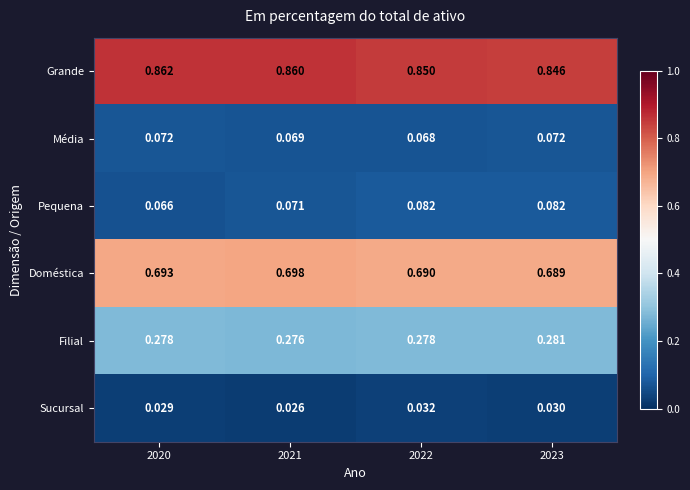

Between 2020 and 2022, which series saw the biggest shift?

Pequena